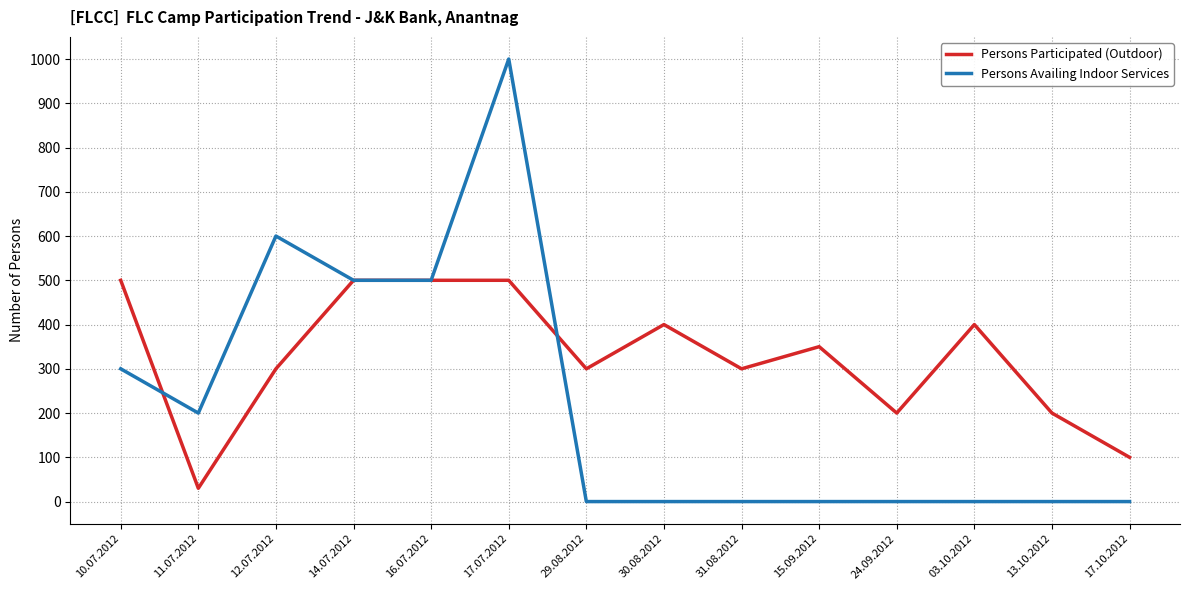

What is the difference between the maximum and minimum values in the Persons Availing Indoor Services series?

1000